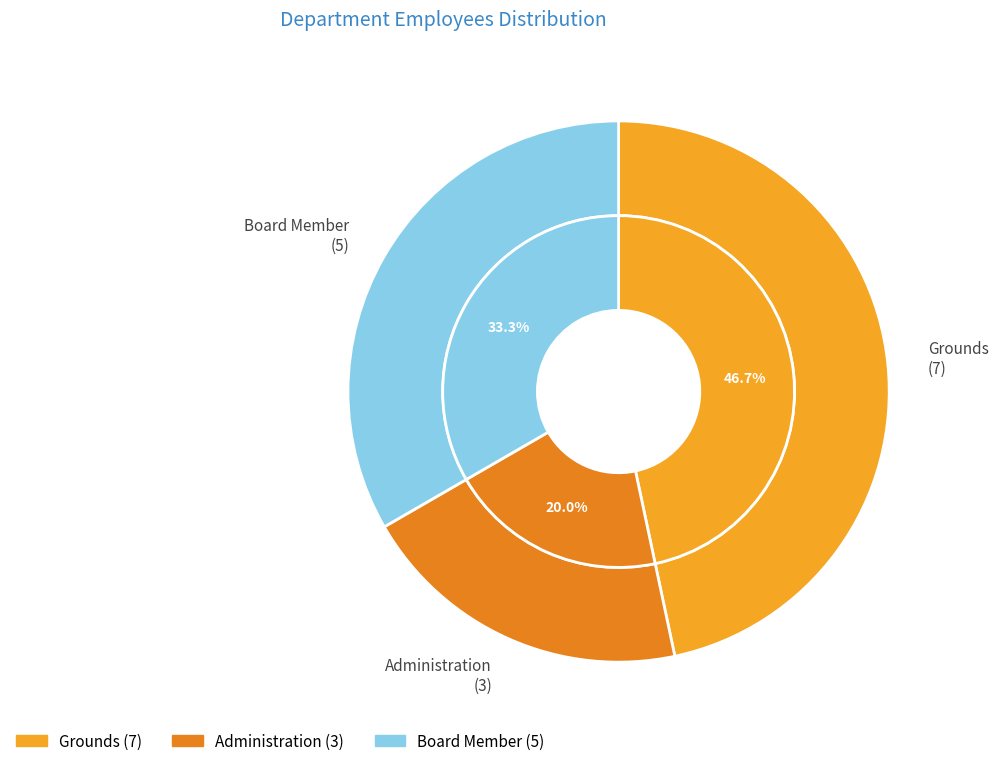

True or false: Grounds accounts for 37% of the total.

False